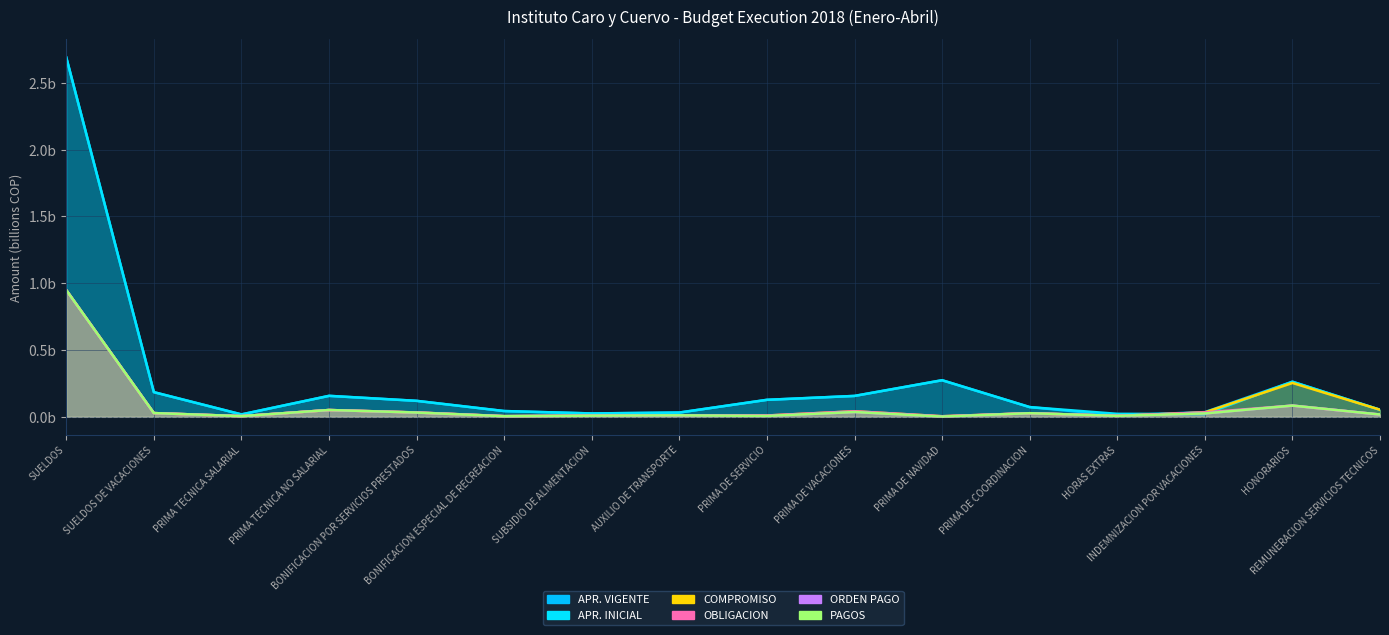

Which series changed the most between SUELDOS DE VACACIONES and PRIMA DE SERVICIO?

APR. VIGENTE